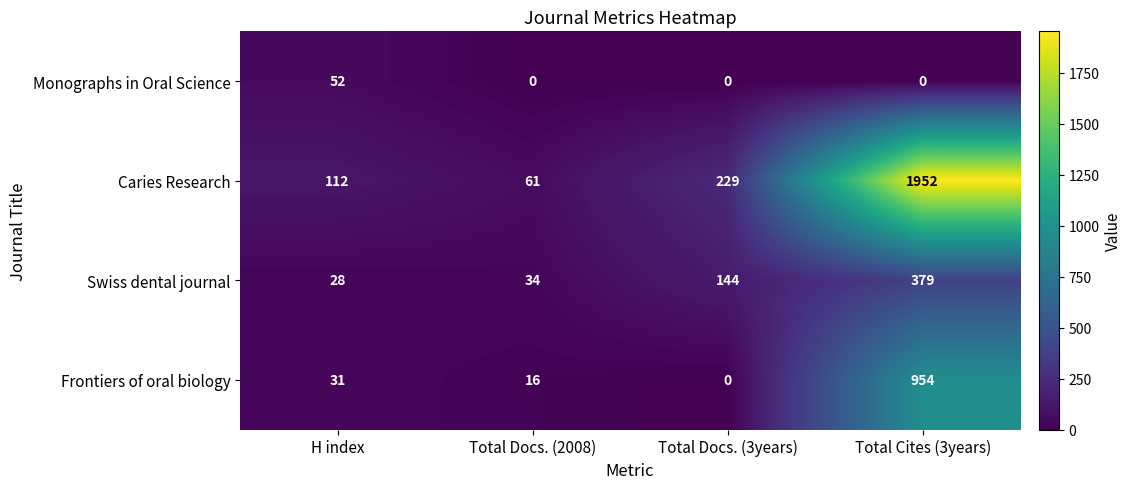

The value of Frontiers of oral biology at Total Cites (3years) is 564. True or false?

False